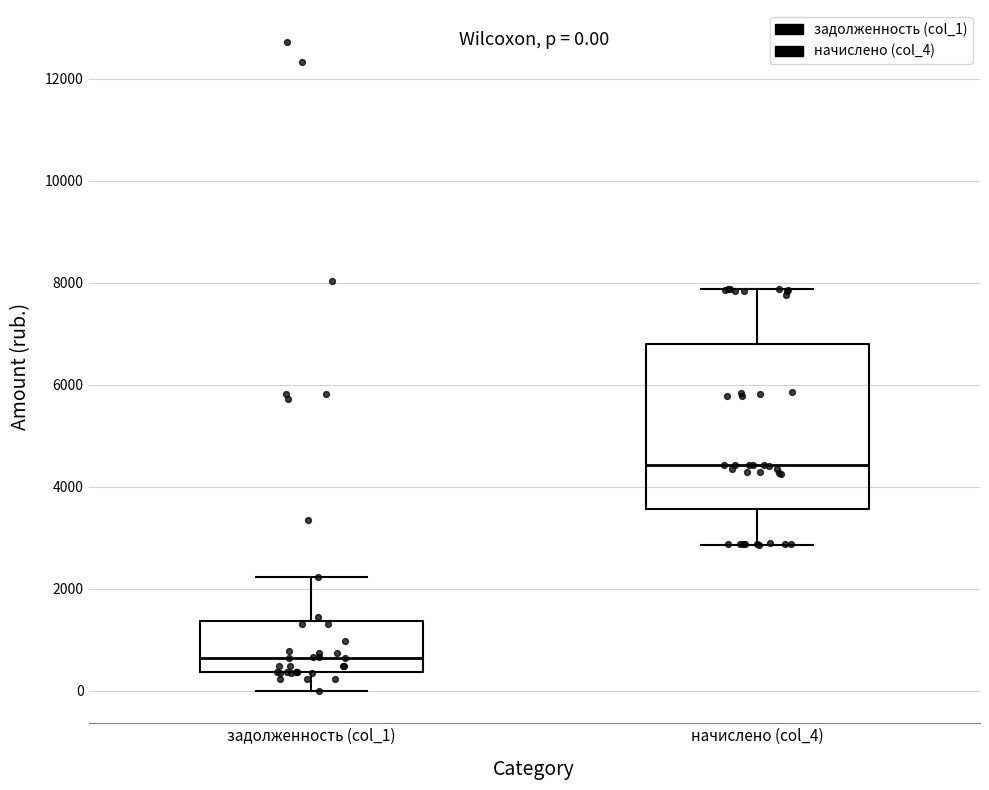

Comparing the boxes themselves (not the whiskers), which one is the tallest?

начислено (col_4)